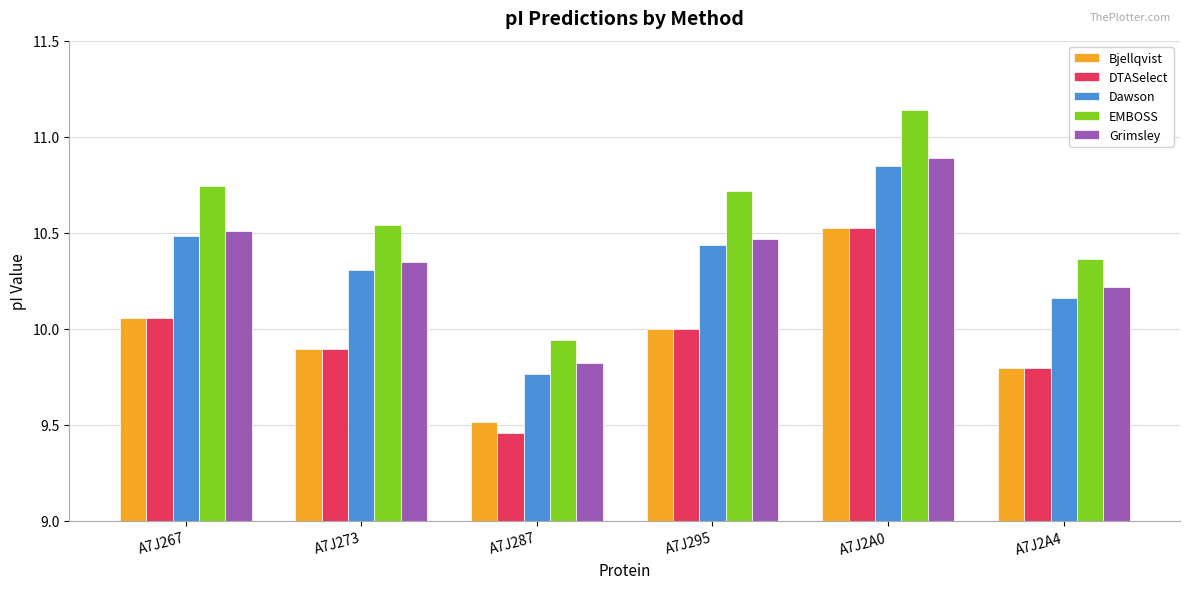

How many categories are shown in the chart?

6